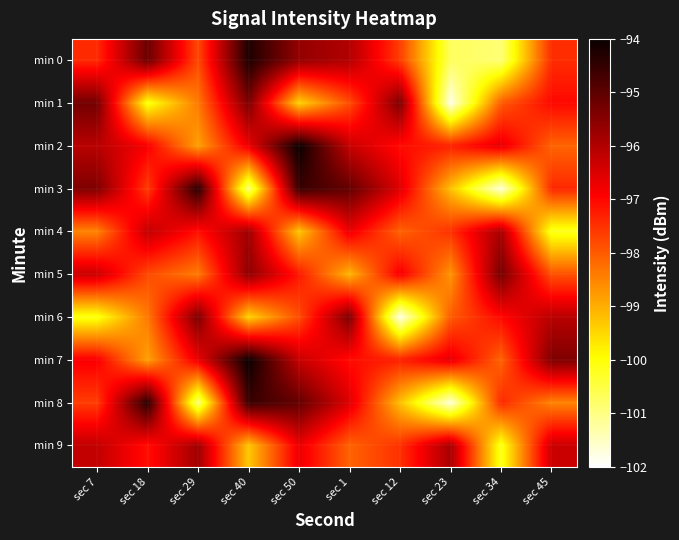

Reading left to right, list all the values displayed in this chart.

min 0: sec 7=-97.4	sec 18=-95.2	sec 29=-97.8	sec 40=-94.2	sec 50=-95.7	sec 1=-96.0	sec 12=-97.7	sec 23=-100.7	sec 34=-100.9	sec 45=-97.5
min 1: sec 7=-95.3	sec 18=-100.1	sec 29=-98.4	sec 40=-95.4	sec 50=-99.5	sec 1=-97.8	sec 12=-95.4	sec 23=-101.8	sec 34=-98.0	sec 45=-97.0
min 2: sec 7=-96.1	sec 18=-96.8	sec 29=-98.8	sec 40=-96.7	sec 50=-94.0	sec 1=-96.3	sec 12=-97.1	sec 23=-97.3	sec 34=-96.6	sec 45=-98.1
min 3: sec 7=-95.4	sec 18=-97.6	sec 29=-94.4	sec 40=-100.9	sec 50=-94.6	sec 1=-95.1	sec 12=-96.5	sec 23=-99.2	sec 34=-101.7	sec 45=-97.4
min 4: sec 7=-98.5	sec 18=-96.2	sec 29=-97.1	sec 40=-95.8	sec 50=-99.3	sec 1=-96.7	sec 12=-98.1	sec 23=-97.5	sec 34=-95.9	sec 45=-100.2
min 5: sec 7=-96.3	sec 18=-97.8	sec 29=-98.4	sec 40=-95.6	sec 50=-97.2	sec 1=-99.1	sec 12=-96.8	sec 23=-98.7	sec 34=-95.3	sec 45=-97.9
min 6: sec 7=-100.1	sec 18=-98.4	sec 29=-95.4	sec 40=-99.5	sec 50=-97.8	sec 1=-95.4	sec 12=-101.8	sec 23=-98.0	sec 34=-97.0	sec 45=-96.1
min 7: sec 7=-96.8	sec 18=-98.8	sec 29=-96.7	sec 40=-94.0	sec 50=-96.3	sec 1=-97.1	sec 12=-97.3	sec 23=-96.6	sec 34=-98.1	sec 45=-95.4
min 8: sec 7=-97.6	sec 18=-94.4	sec 29=-100.9	sec 40=-94.6	sec 50=-95.1	sec 1=-96.5	sec 12=-99.2	sec 23=-101.7	sec 34=-97.4	sec 45=-98.5
min 9: sec 7=-96.2	sec 18=-97.1	sec 29=-95.8	sec 40=-99.3	sec 50=-96.7	sec 1=-98.1	sec 12=-97.5	sec 23=-95.9	sec 34=-100.2	sec 45=-96.3